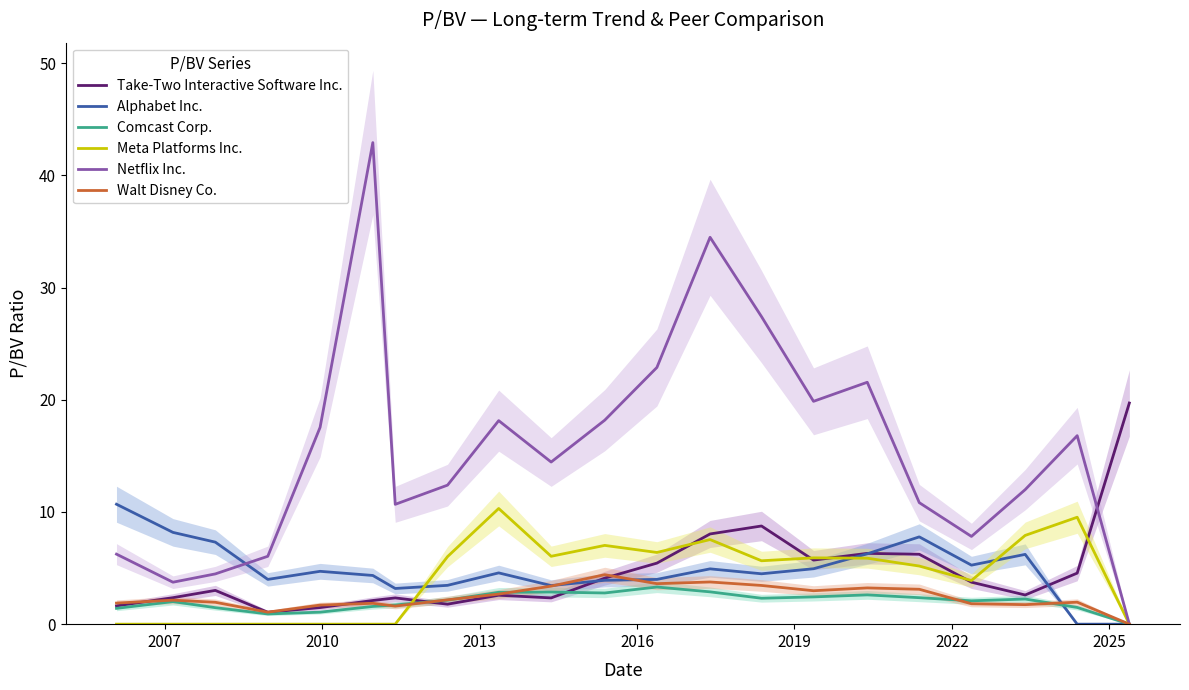

What is the maximum value for Netflix Inc.?

42.9